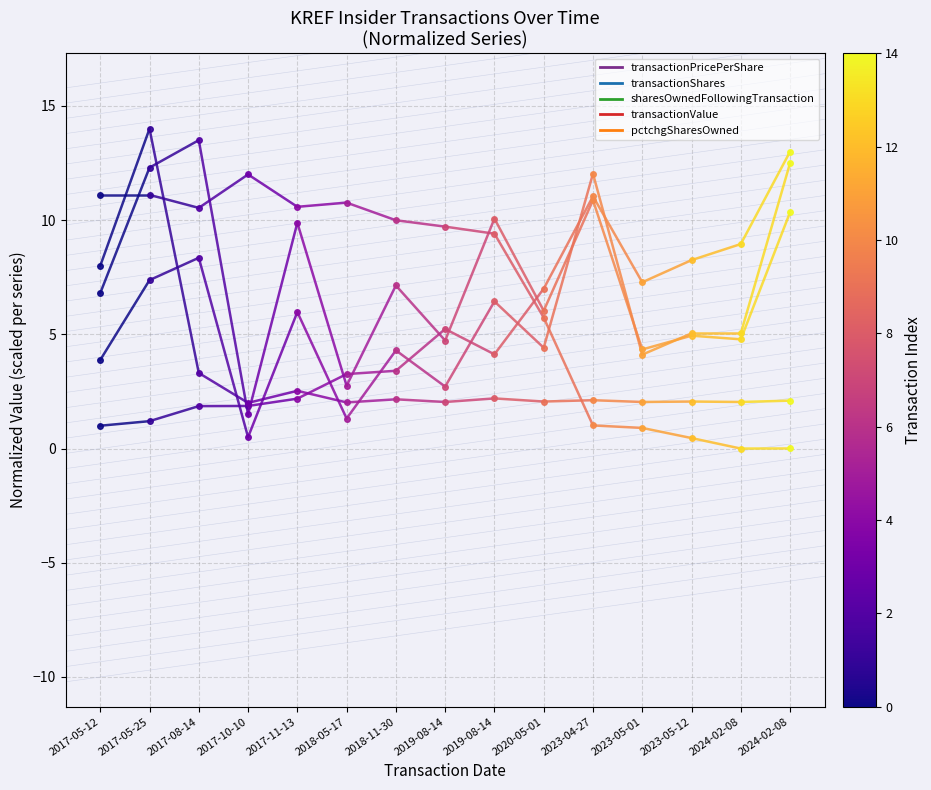

Reading left to right, transcribe all the data shown in this chart.

transactionPricePerShare: 11.1	11.1	10.5	12.0	10.6	10.8	10.0	9.7	9.4	5.7	1.0	0.9	0.5	0.0	0.0
transactionShares: 3.9	7.4	8.4	0.5	6.0	1.3	4.3	2.7	6.4	4.4	12.0	4.1	5.0	5.0	12.5
sharesOwnedFollowingTransaction: 1.0	1.2	1.9	1.9	2.2	3.3	3.4	5.2	4.1	7.0	11.0	7.3	8.2	9.0	13.0
transactionValue: 6.8	12.3	13.5	1.5	9.9	2.8	7.1	4.7	10.1	6.0	10.9	4.3	4.9	4.8	10.3
pctchgSharesOwned: 8.0	14.0	3.3	2.0	2.5	2.0	2.2	2.0	2.2	2.1	2.1	2.0	2.1	2.0	2.1